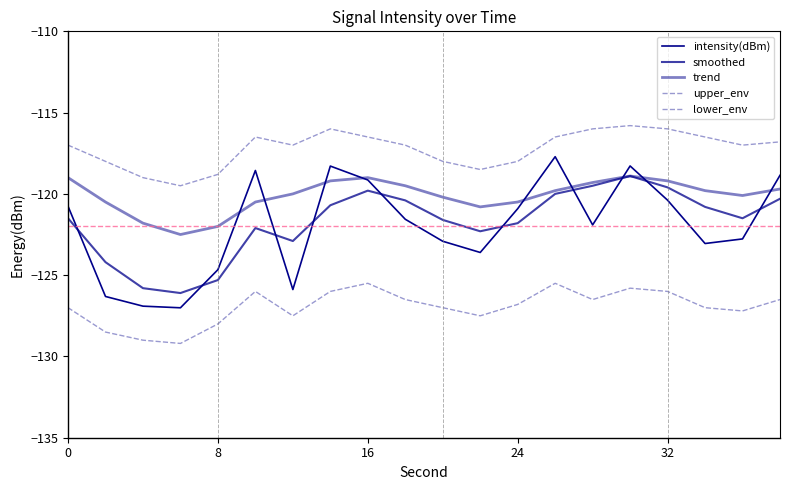

Does the chart display data point markers on the line(s)?

No